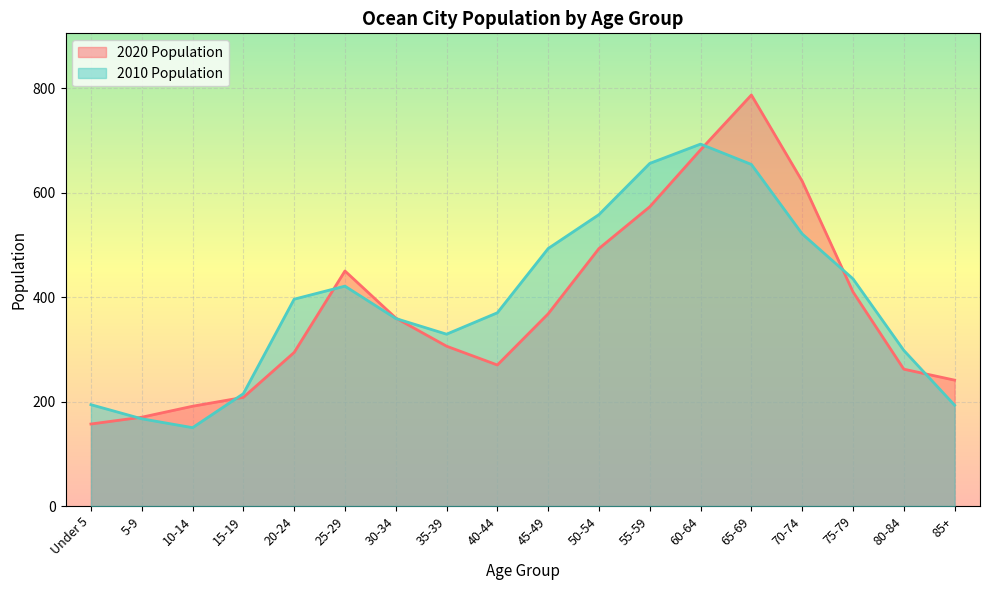

What is the difference between the highest and lowest values at 40-44?

100